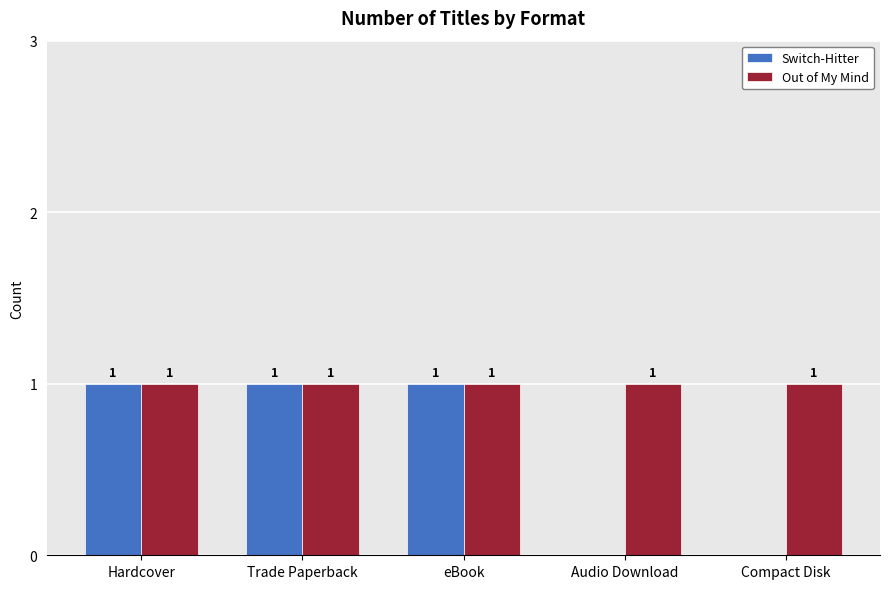

Is the value of Switch-Hitter at Compact Disk greater than the value of Out of My Mind at Hardcover?

No